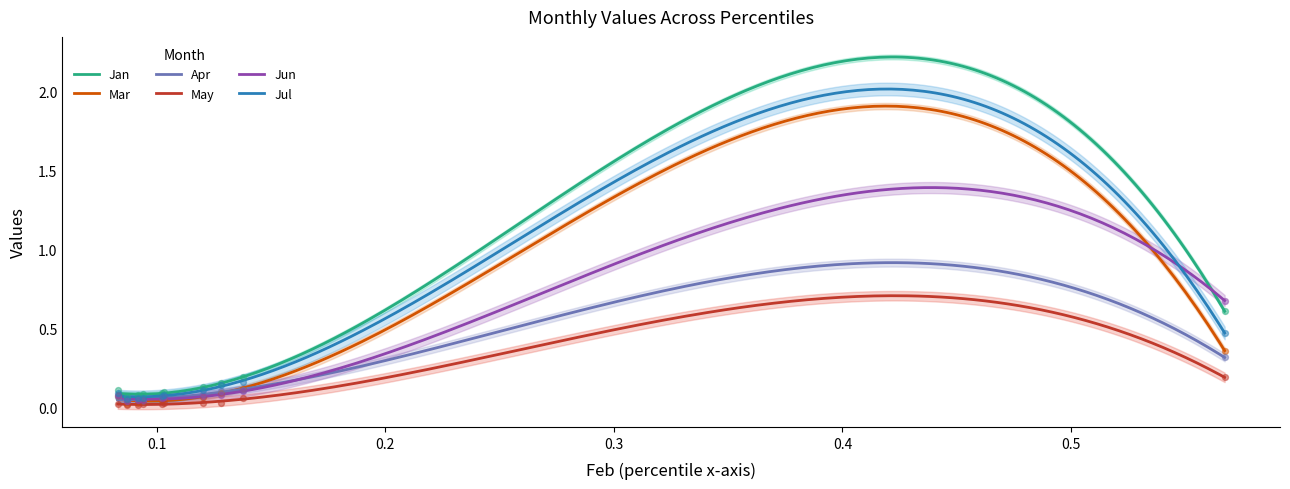

True or false: Jan and May cross at least once.

False